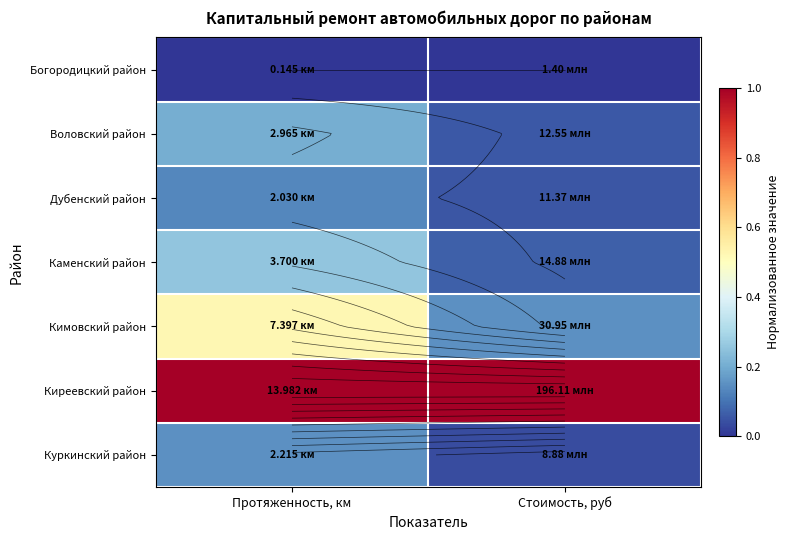

What is the average value of the Куркинский район series?

0.1